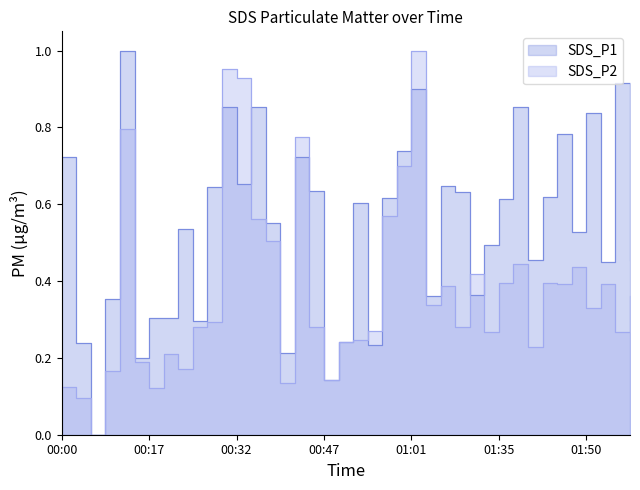

Between 01:14 and 00:56, which is larger?

00:56